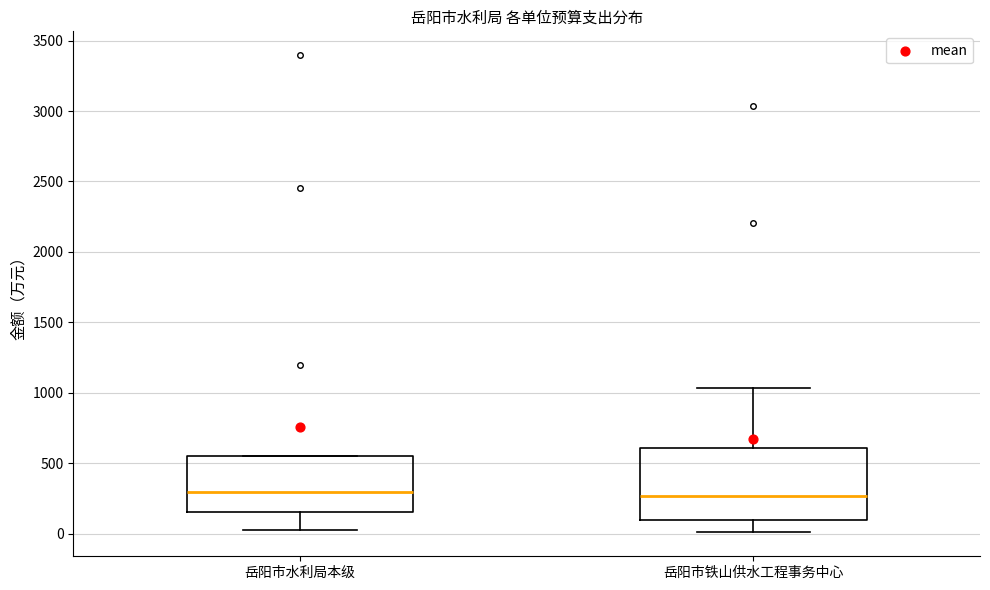

Which box is the tallest, from its lower edge to its upper edge?

岳阳市铁山供水工程事务中心